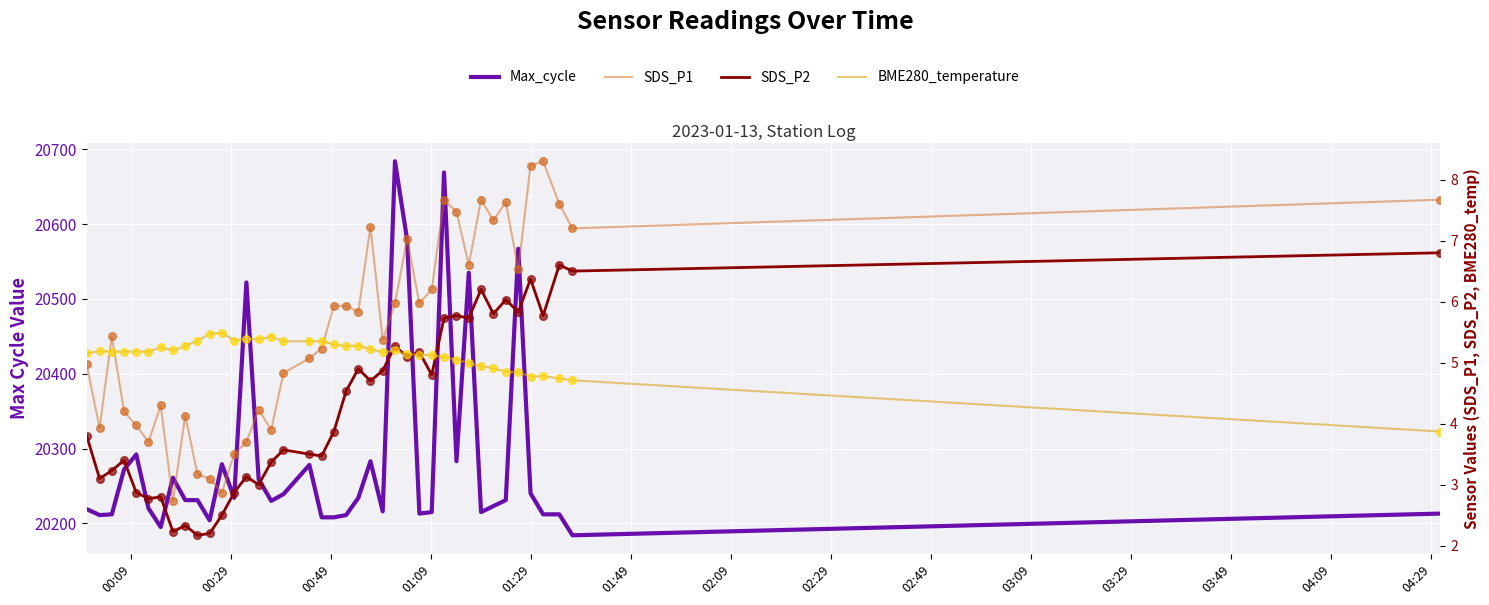

Which series has the widest spread of Y values?

Max_cycle